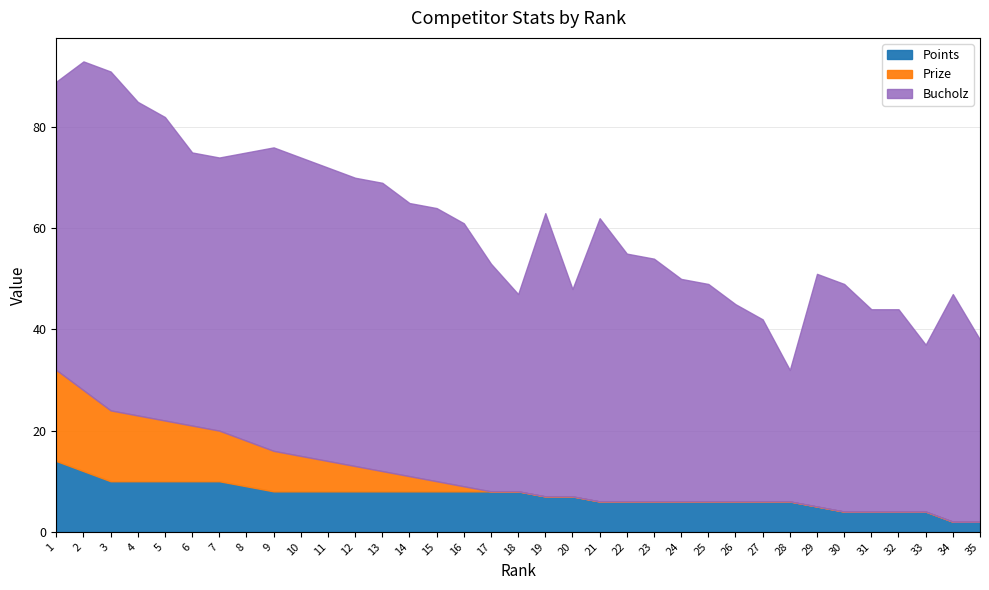

Is the value of Points at 25 greater than the value of Bucholz at 35?

No